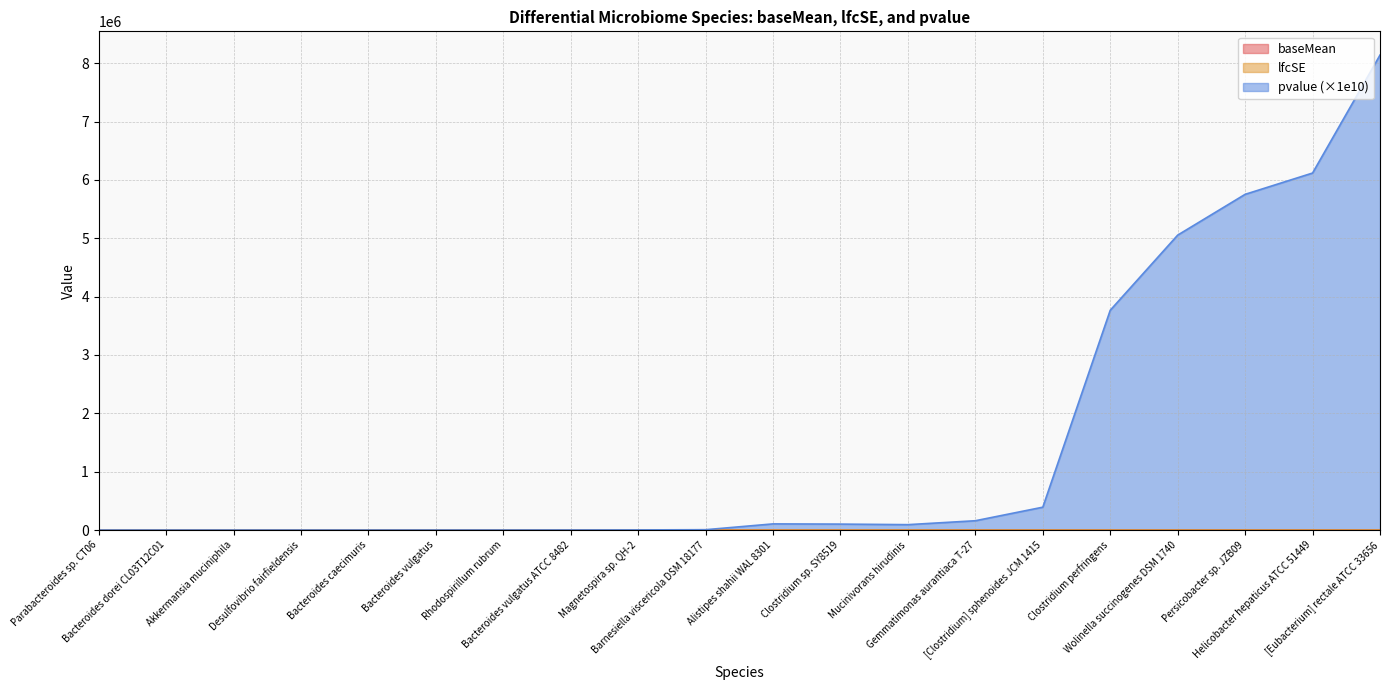

Reading left to right, transcribe all the data shown in this chart.

baseMean: 769.8	568.9	181.6	169.3	618.0	203.8	271.2	148.3	113.3	4339.3	1499.5	678.7	77.3	36.2	18.5	106.7	3.4	4.5	3.7	66.7
lfcSE: 0.9	3.5	3.5	1.6	0.9	1.3	1.8	1.5	1.8	0.5	0.3	1.8	1.0	0.8	1.7	1.3	1.5	1.5	1.7	1.3
pvalue: 0.0	0.0	0.1	6.4	6.7	201.7	310.6	987.0	2339.4	5921.5	105570.2	101892.0	92518.9	159545.0	391785.6	3766679.0	5054201.8	5753099.7	6118168.0	8139626.0